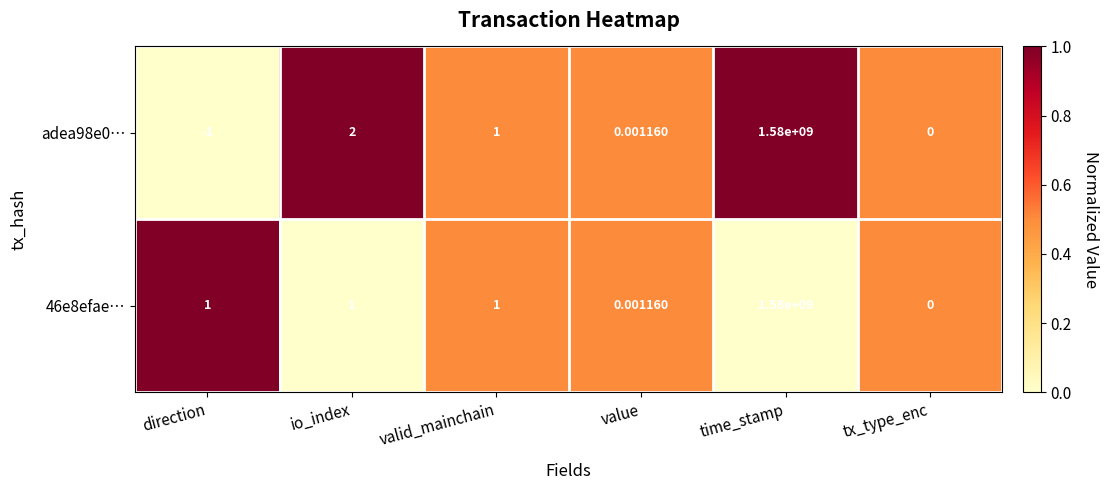

Rank the categories by adea98e0… value from lowest to highest.

direction, tx_type_enc, value, valid_mainchain, io_index, time_stamp